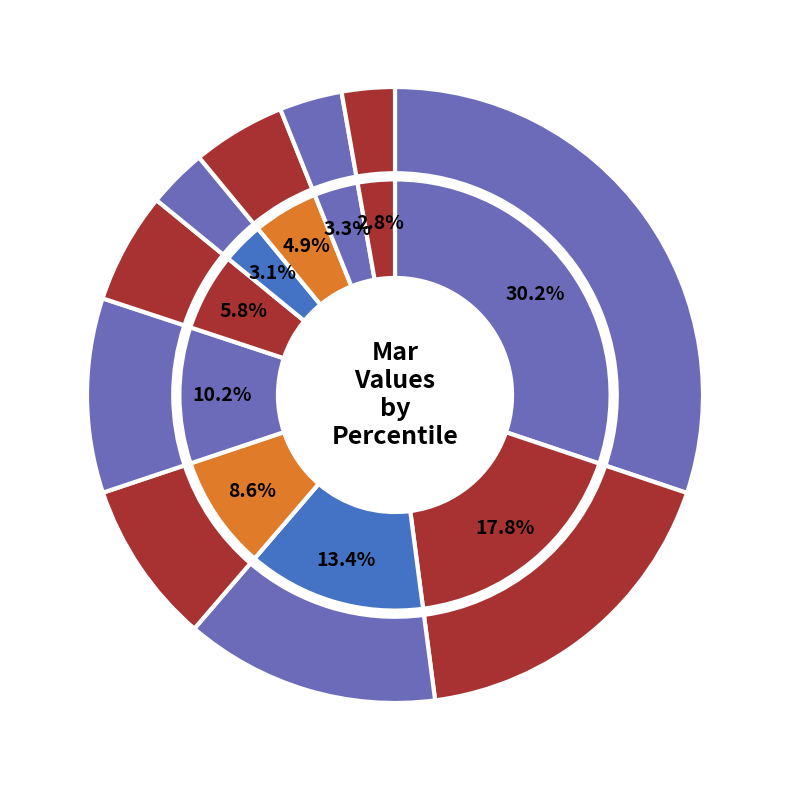

How many segments does this pie chart have?

10